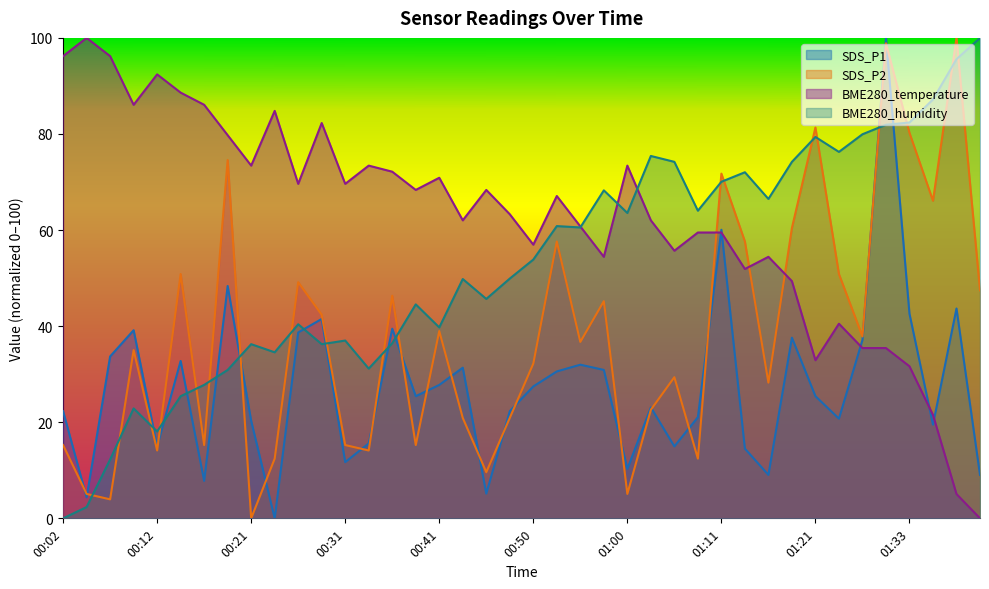

How many lines are shown in the chart?

4